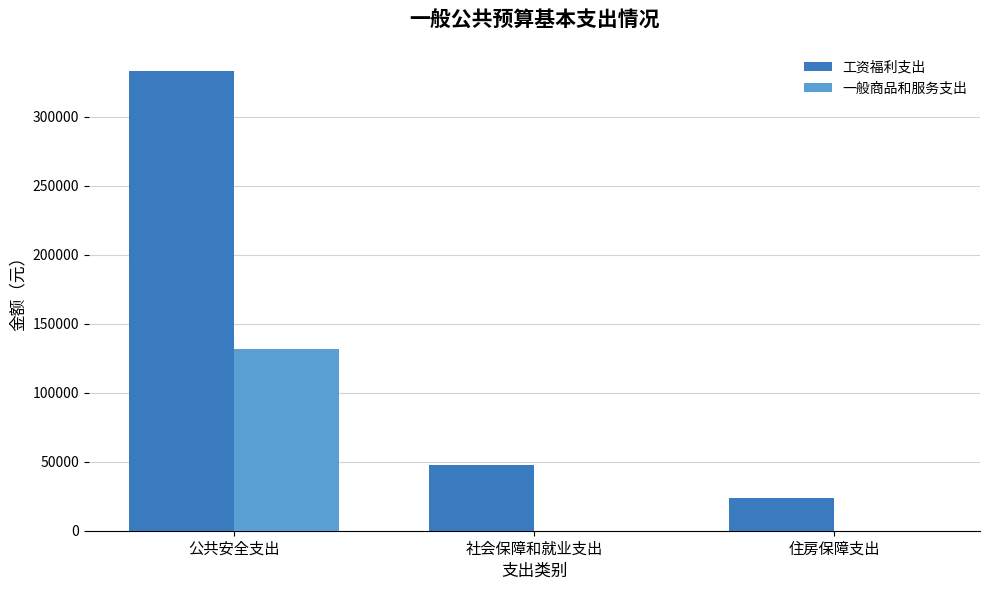

At which category is the sum across all series the highest?

公共安全支出